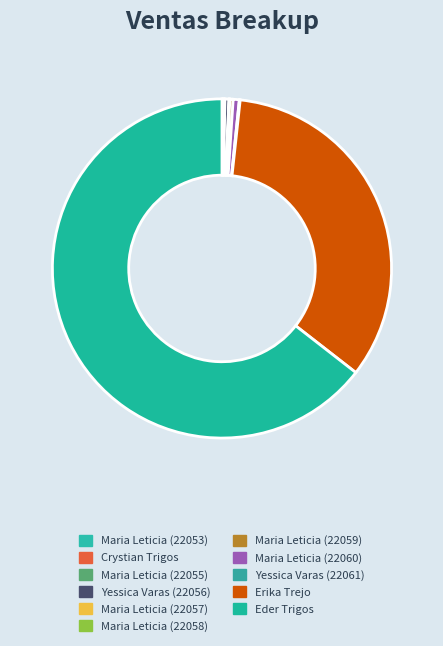

What is the total percentage of Erika Trejo and Maria Leticia (22059)?

34.1%